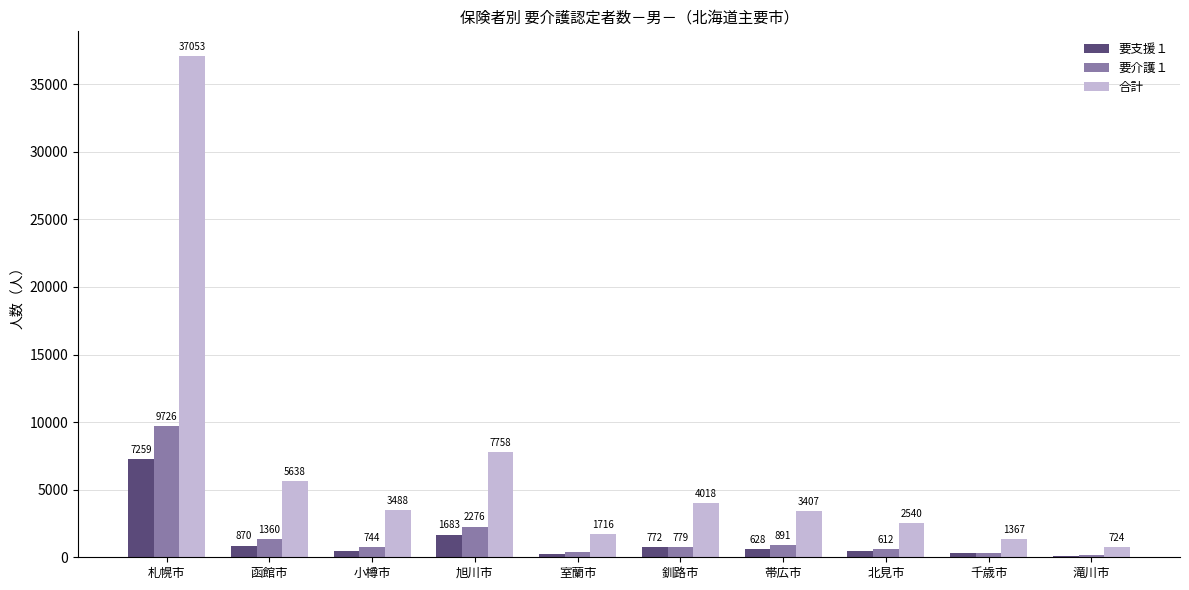

What is the total value across all series at 滝川市?

995